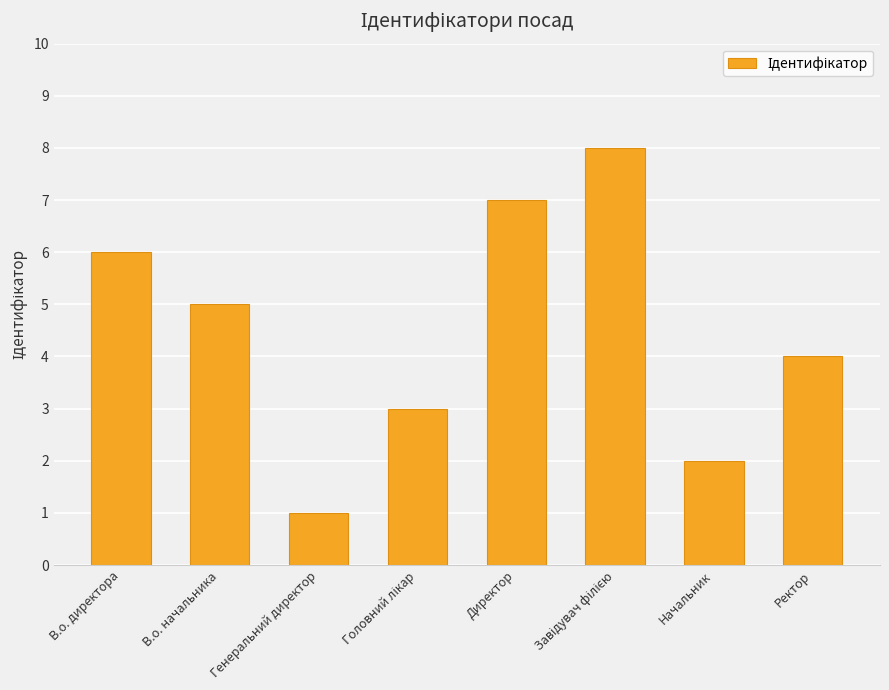

True or false: the data shows 4 at Директор.

False